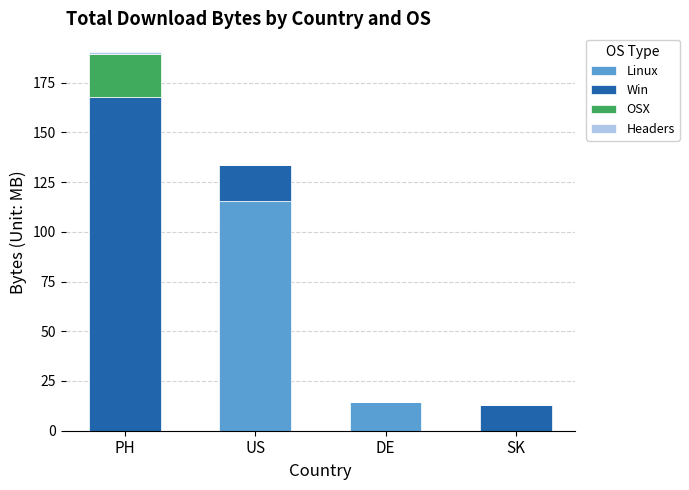

Are the bars horizontal?

No